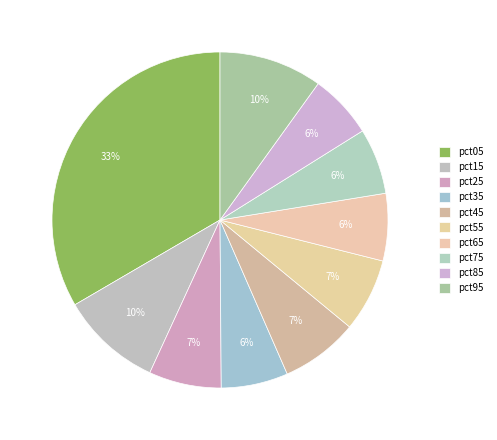

How many segments does this pie chart have?

10